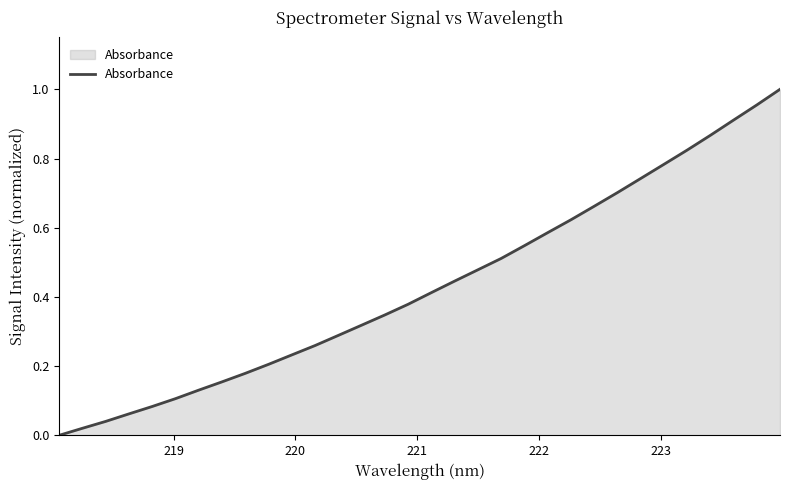

How many lines are shown in the chart?

1